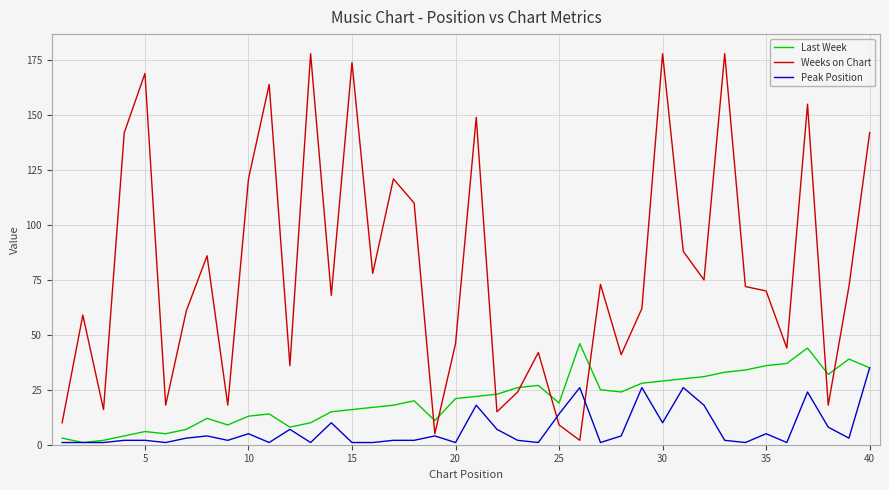

Which series has the largest range (max minus min)?

Weeks on Chart